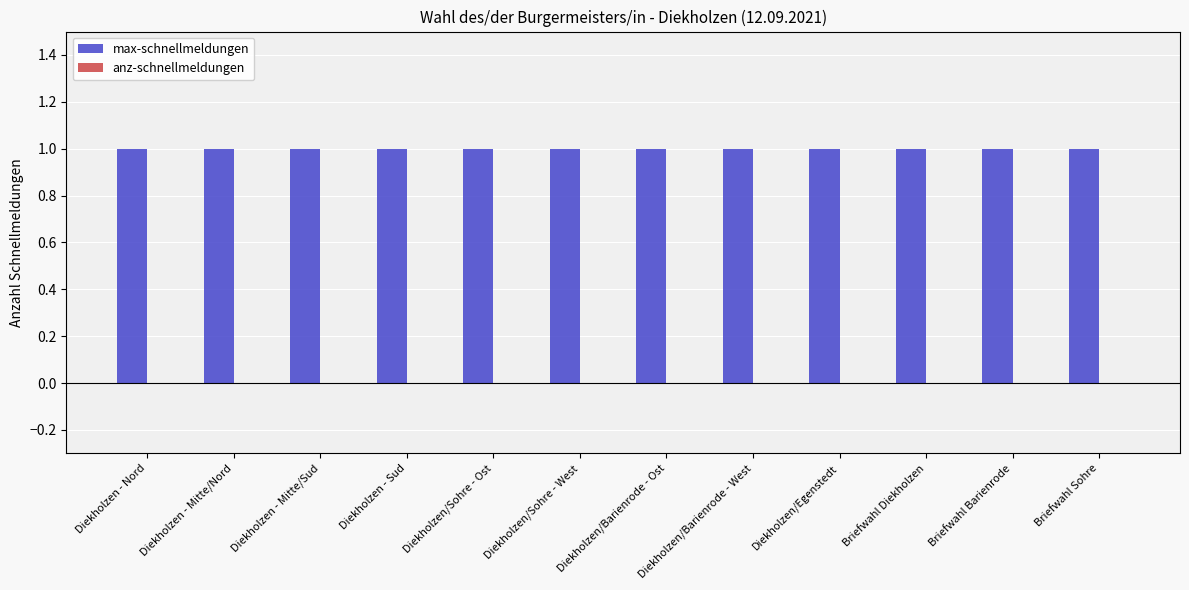

At which category does the chart reach its minimum across all series?

Diekholzen - Nord